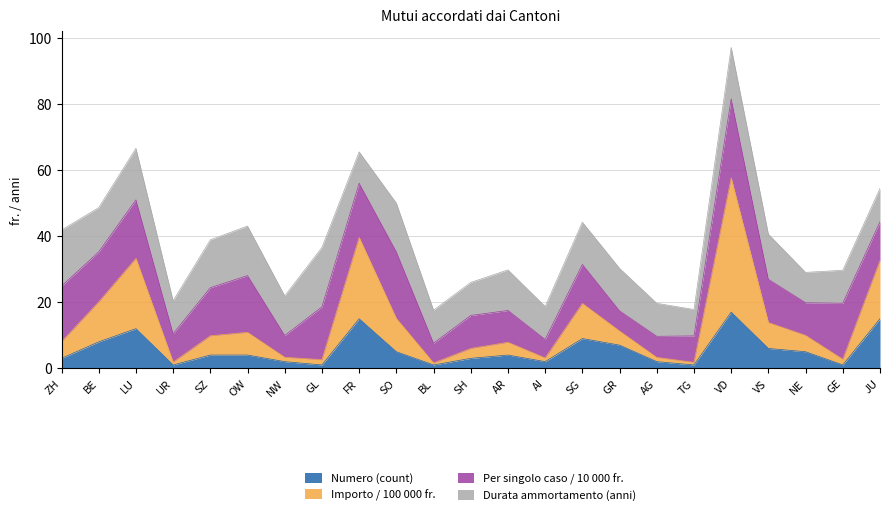

The value of Numero (count) at NW is 2.0. True or false?

True